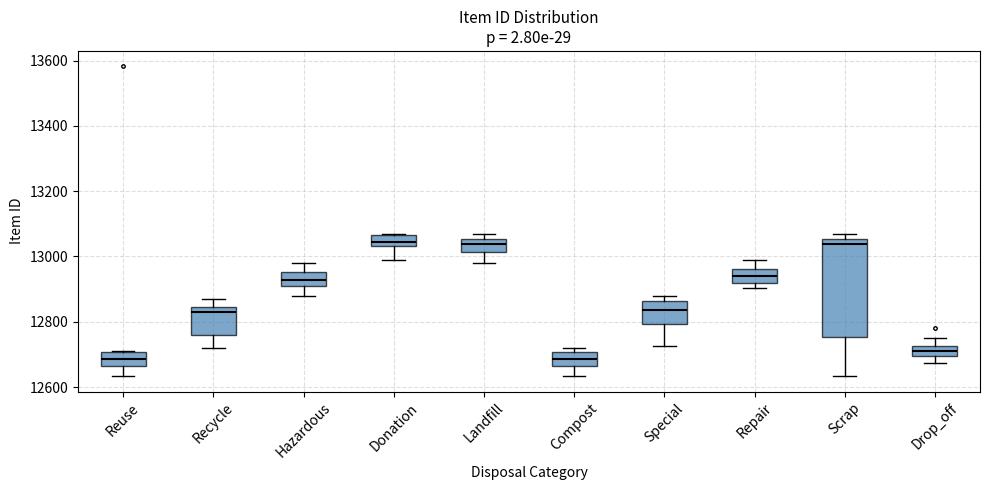

Reading left to right, transcribe this box plot: for each box, give where its median line is, the range the box spans, and where its two whiskers end, as read against the y-axis. The values are not printed on the chart, so give them approximately, as read against the axis.

Reuse: median 12680, box 12660 to 12700, whiskers 12640 to 12720
Recycle: median 12820, box 12760 to 12840, whiskers 12720 to 12880
Hazardous: median 12920 (inside the box), box 12920 to 12960, whiskers 12880 to 12980
Donation: median 13040 (inside the box), box 13040 to 13060, whiskers 13000 to 13060
Landfill: median 13040, box 13020 to 13060, whiskers 12980 to 13060 (just above the box's upper edge)
Compost: median 12680, box 12660 to 12700, whiskers 12640 to 12720
Special: median 12840, box 12800 to 12860, whiskers 12720 to 12880
Repair: median 12940, box 12920 to 12960, whiskers 12900 to 13000
Scrap: median 13040, box 12760 to 13060, whiskers 12640 to 13060 (just above the box's upper edge)
Drop_off: median 12720 (inside the box), box 12700 to 12720, whiskers 12680 to 12760